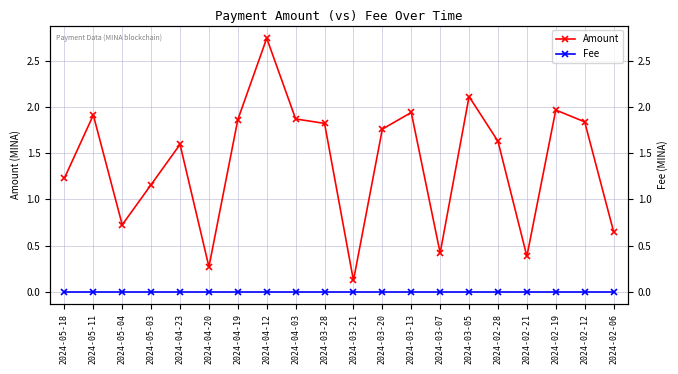

True or false: Amount and Fee cross at least once.

False